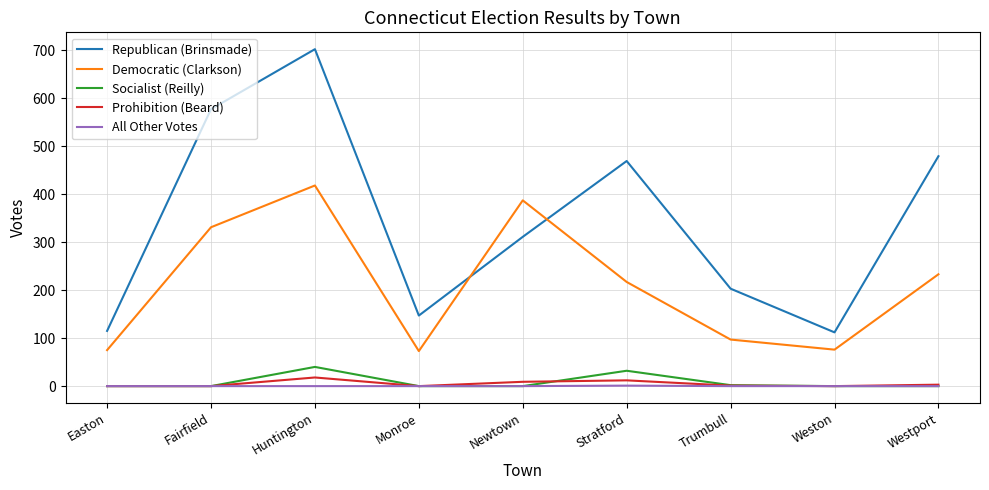

True or false: Republican (Brinsmade) and All Other Votes cross at least once.

False